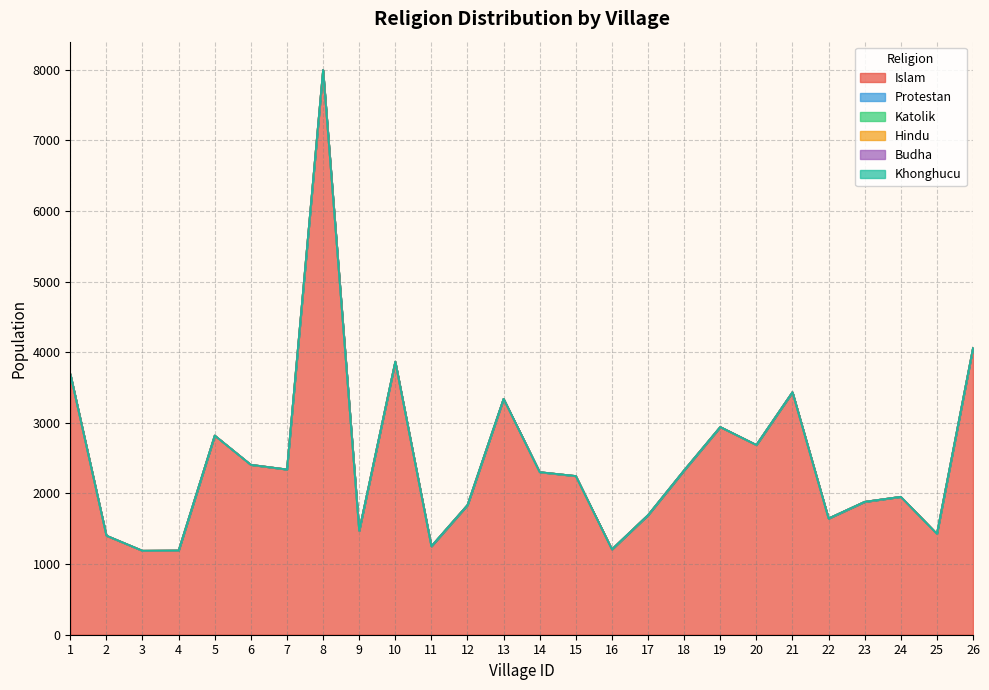

In Protestan, how many points are higher than both neighbors (excluding endpoints)?

1